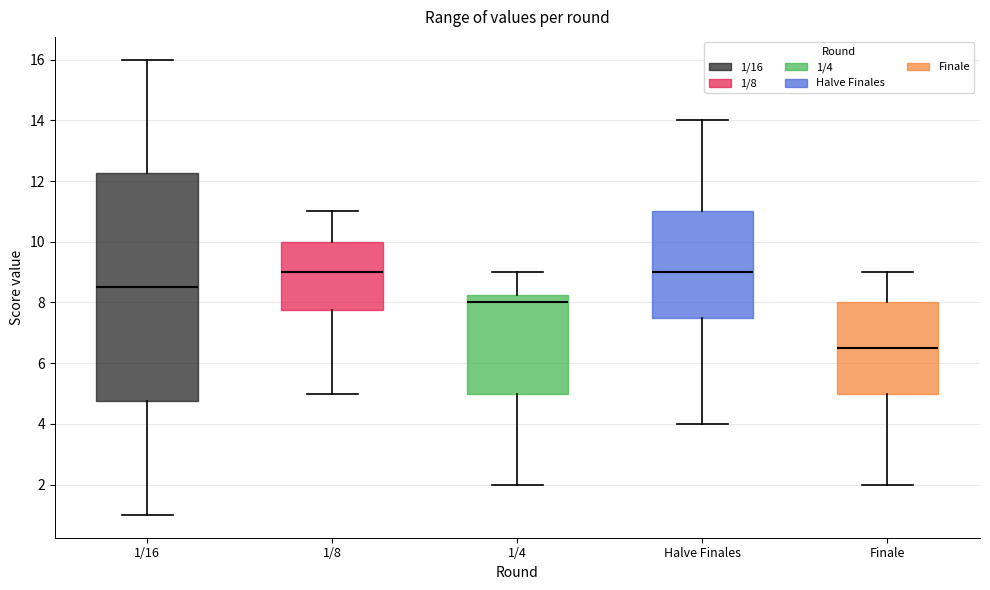

Comparing the boxes themselves (not the whiskers), which one is the tallest?

1/16